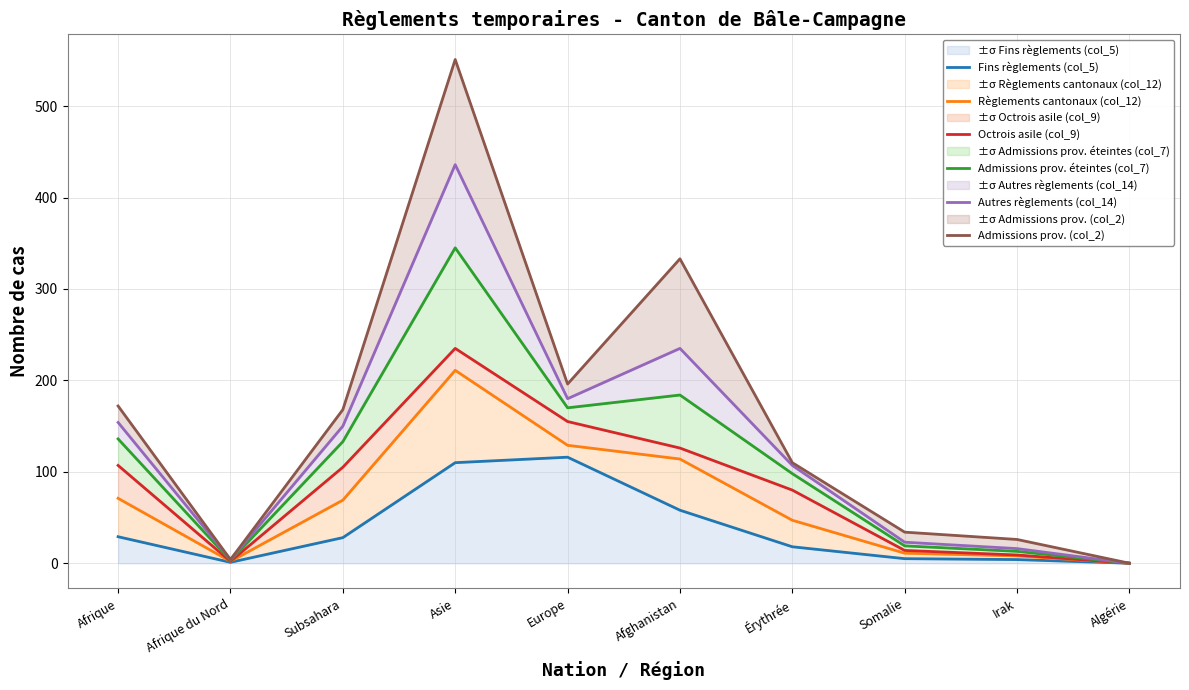

Does the chart have visible grid lines?

Yes